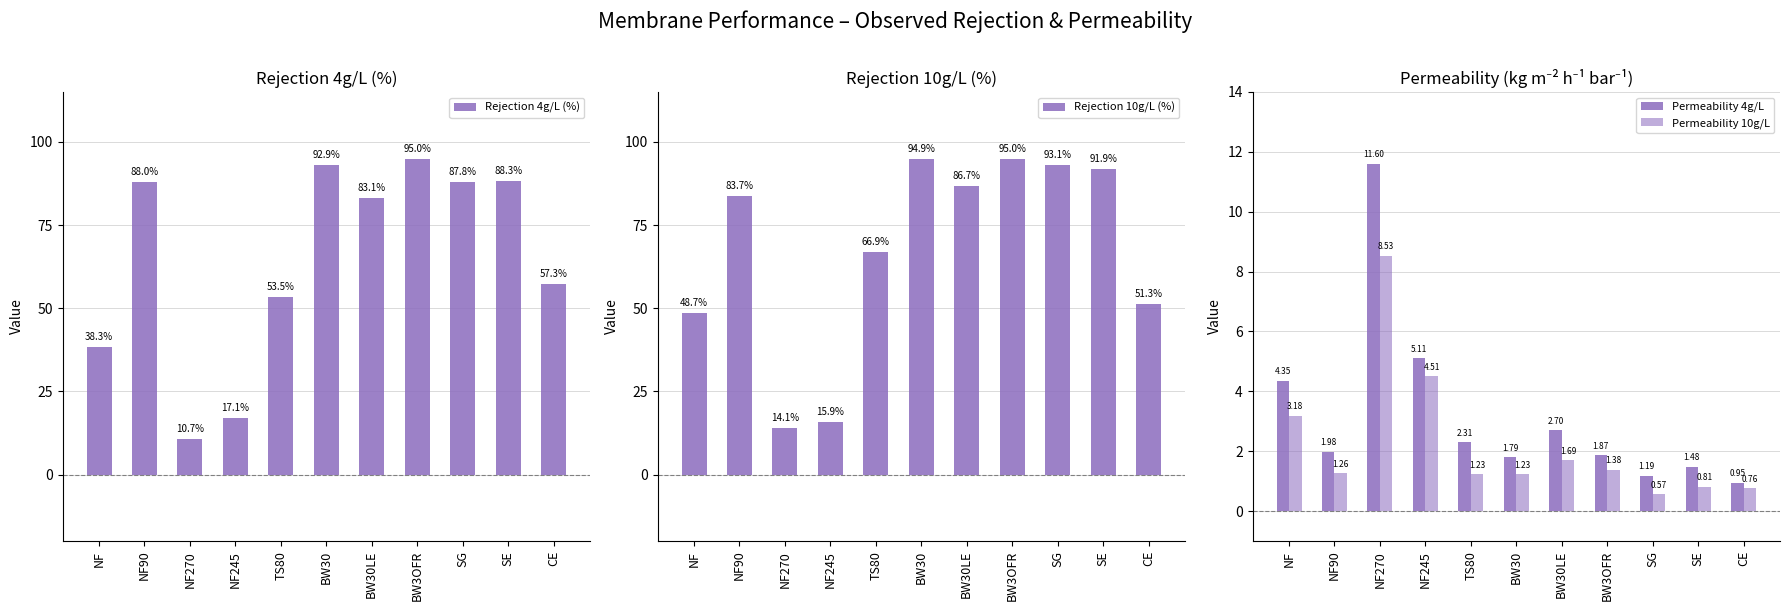

Reading left to right, what are all the values shown in this chart?

Rejection 4g/L (%): 38.3	88.0	10.7	17.1	53.5	92.9	83.1	95.0	87.8	88.3	57.3
Rejection 10g/L (%): 48.7	83.7	14.1	15.9	66.9	94.9	86.7	95.0	93.1	91.9	51.3
Permeability 4g/L: 4.4	2.0	11.6	5.1	2.3	1.8	2.7	1.9	1.2	1.5	1.0
Permeability 10g/L: 3.2	1.3	8.5	4.5	1.2	1.2	1.7	1.4	0.6	0.8	0.8